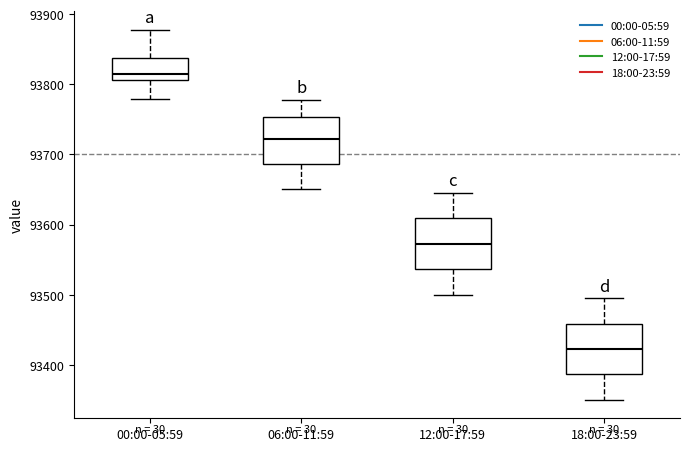

Which box has the highest median line?

00:00-05:59